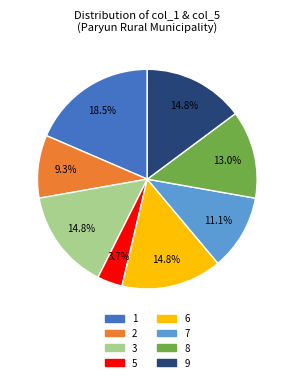

How many segments does this pie chart have?

8